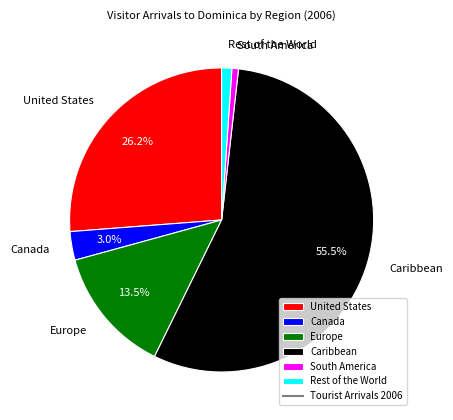

Count the number of slices in the pie.

6